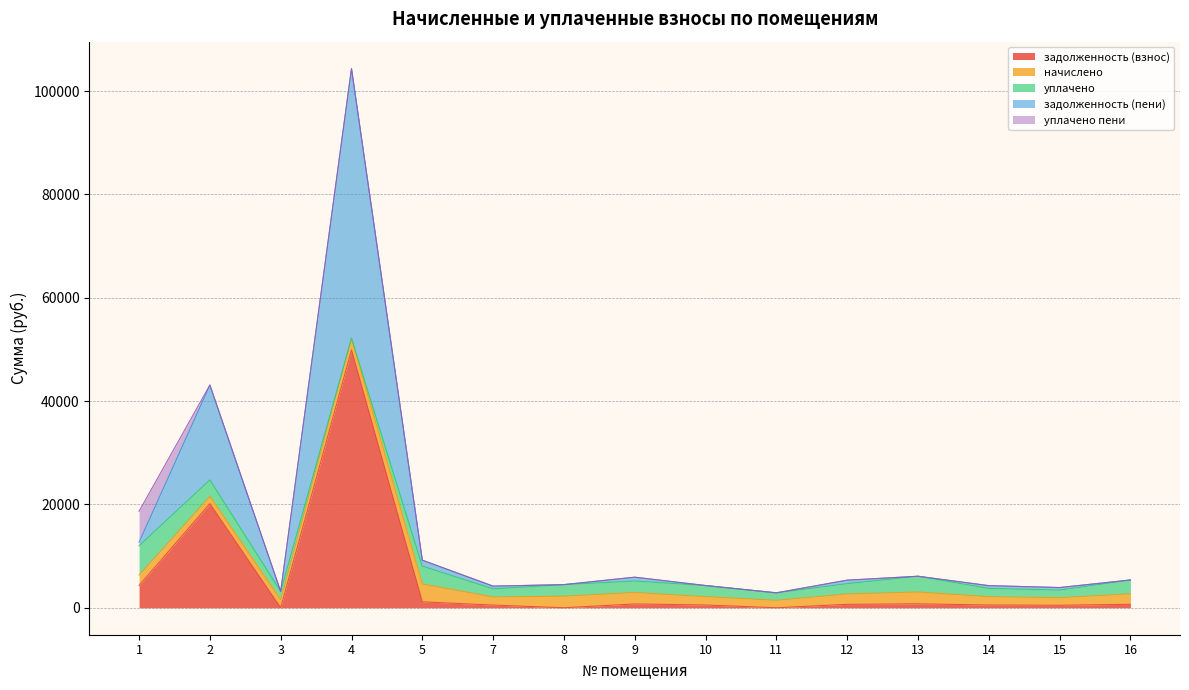

How many values in the уплачено series exceed 2150?

8